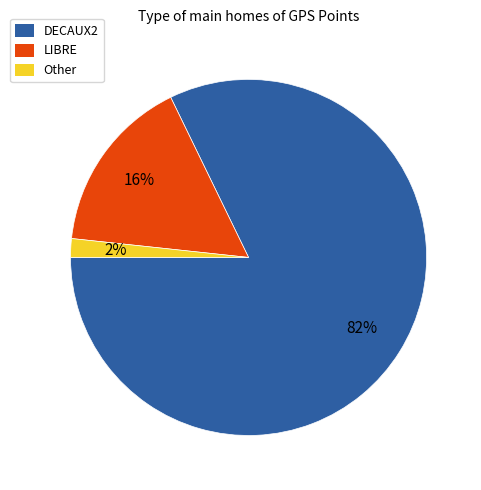

What is the ratio of the value at DECAUX2 to the value at LIBRE?

5.1